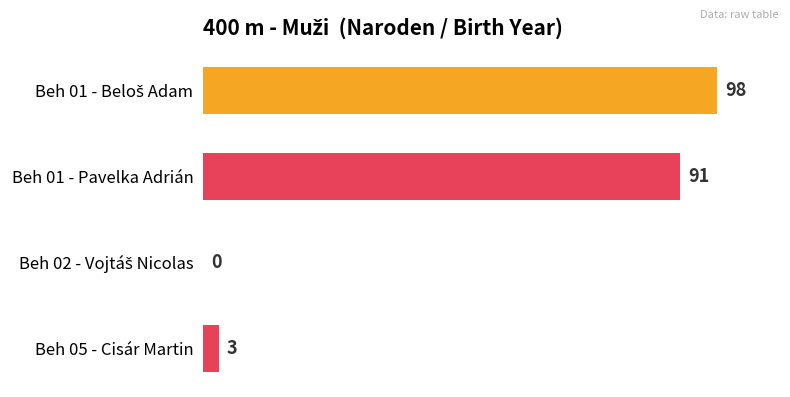

True or false: the data shows 58 at Beh 01 - Pavelka Adrián.

False